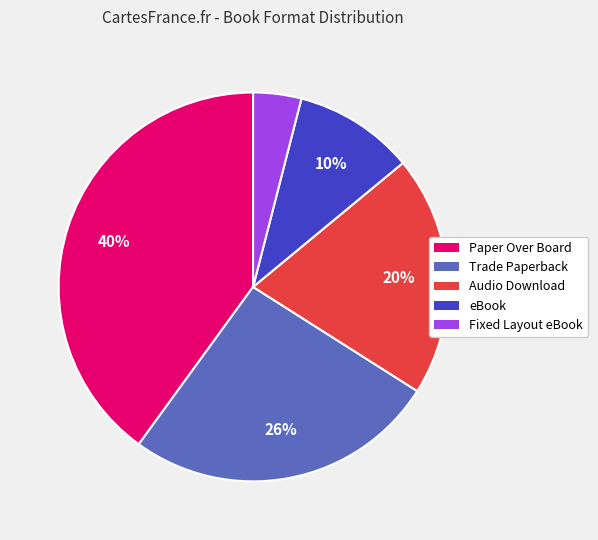

To the nearest percent, what is the difference between the largest and smallest slice percentages?

36%